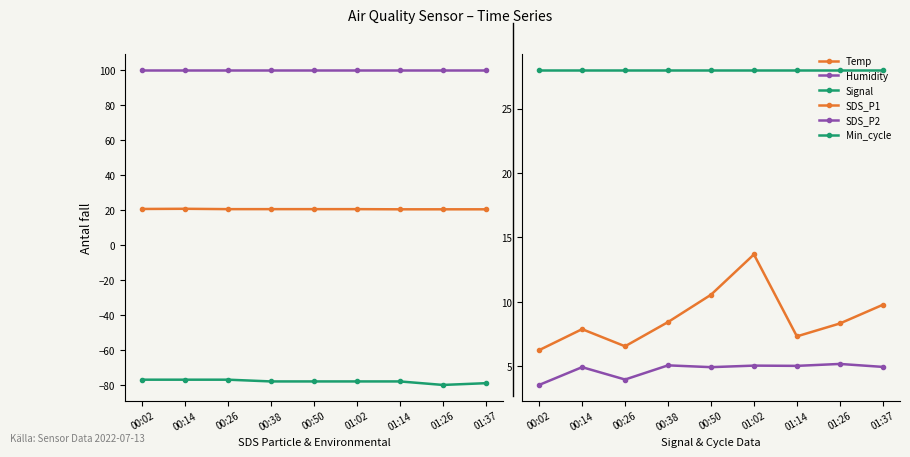

What is the average value of the Signal series?

-78.0